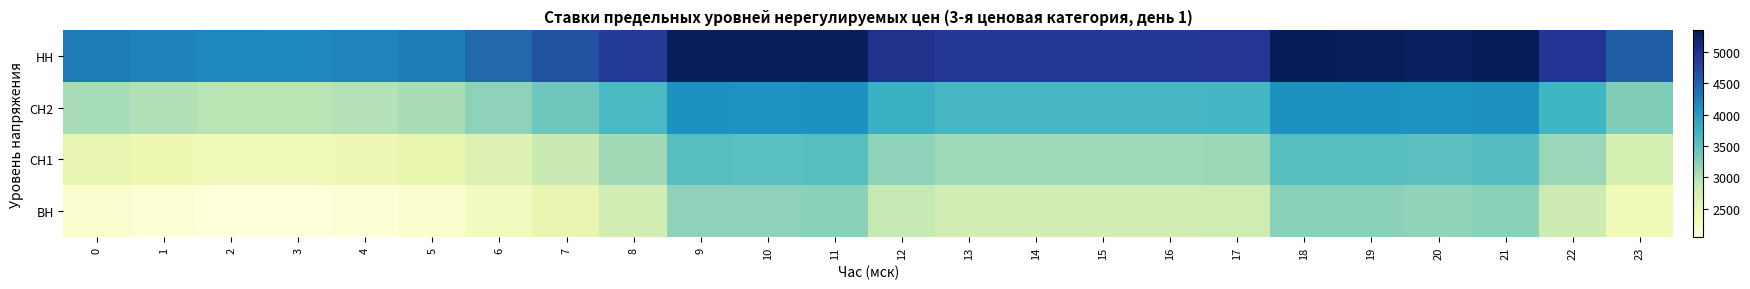

Reading right to left, extract all data points from this chart.

ВН: 23=2393.9	22=2805.3	21=3227.9	20=3184.9	19=3214.6	18=3219.3	17=2790.0	16=2764.2	15=2764.4	14=2766.1	13=2768.8	12=2865.6	11=3210.2	10=3206.1	9=3207.9	8=2748.2	7=2510.3	6=2314.6	5=2155.8	4=2092.8	3=2050.5	2=2059.8	1=2107.7	0=2170.9
СН1: 23=2732.1	22=3143.5	21=3566.1	20=3523.0	19=3552.7	18=3557.4	17=3128.2	16=3102.3	15=3102.6	14=3104.2	13=3107.0	12=3203.8	11=3548.3	10=3544.3	9=3546.1	8=3086.3	7=2848.5	6=2652.8	5=2494.0	4=2431.0	3=2388.7	2=2397.9	1=2445.9	0=2509.1
СН2: 23=3285.6	22=3697.0	21=4119.6	20=4076.5	19=4106.2	18=4110.9	17=3681.7	16=3655.8	15=3656.0	14=3657.7	13=3660.5	12=3757.3	11=4101.8	10=4097.8	9=4099.6	8=3639.8	7=3402.0	6=3206.2	5=3047.4	4=2984.4	3=2942.2	2=2951.4	1=2999.4	0=3062.6
НН: 23=4514.4	22=4925.8	21=5348.5	20=5305.4	19=5335.1	18=5339.8	17=4910.6	16=4884.7	15=4884.9	14=4886.6	13=4889.3	12=4986.1	11=5330.7	10=5326.6	9=5328.4	8=4868.7	7=4630.8	6=4435.1	5=4276.3	4=4213.3	3=4171.0	2=4180.3	1=4228.2	0=4291.4